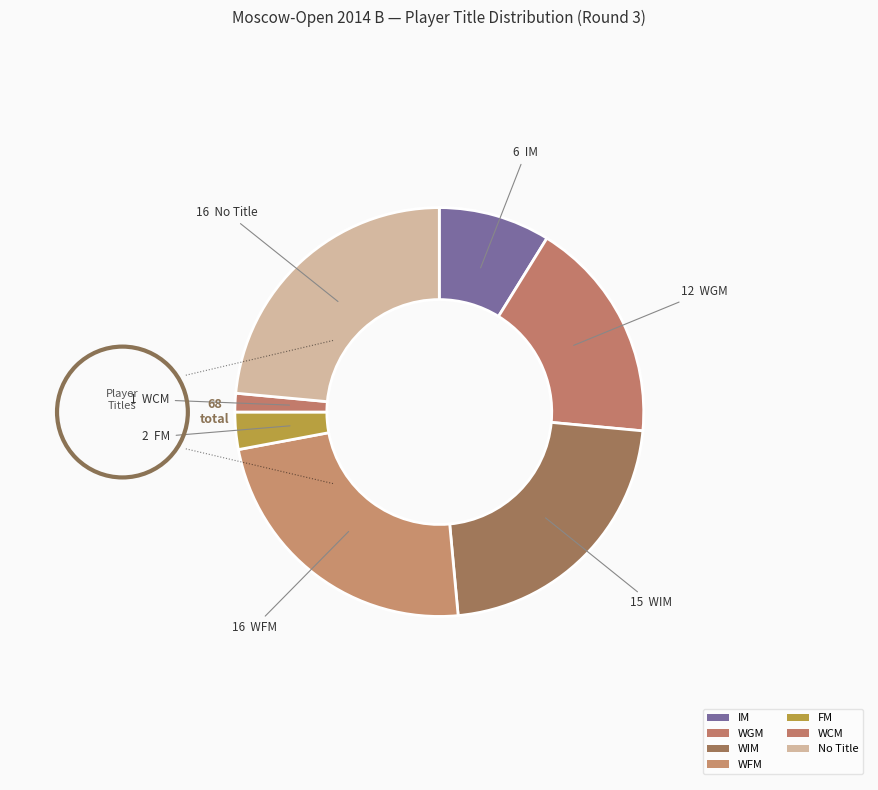

What is the smallest slice in the pie chart?

WCM